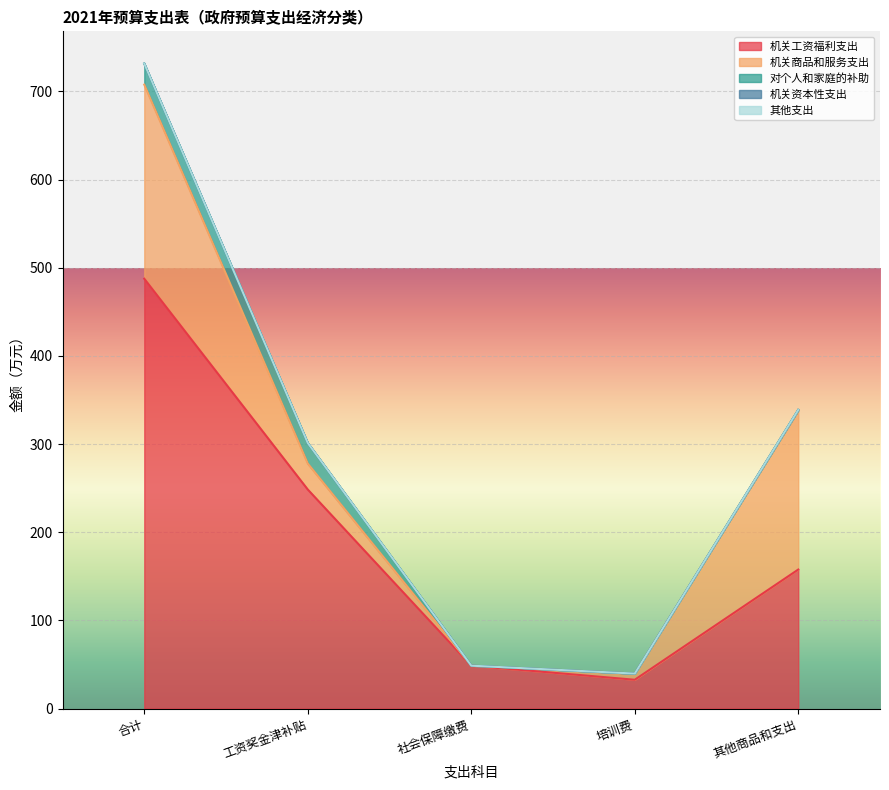

What position from the right is 合计?

5